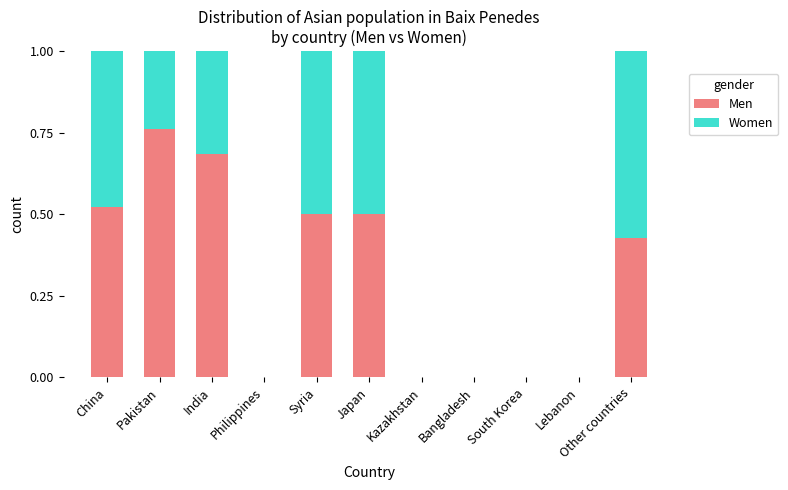

At which label does Men reach its peak?

Pakistan